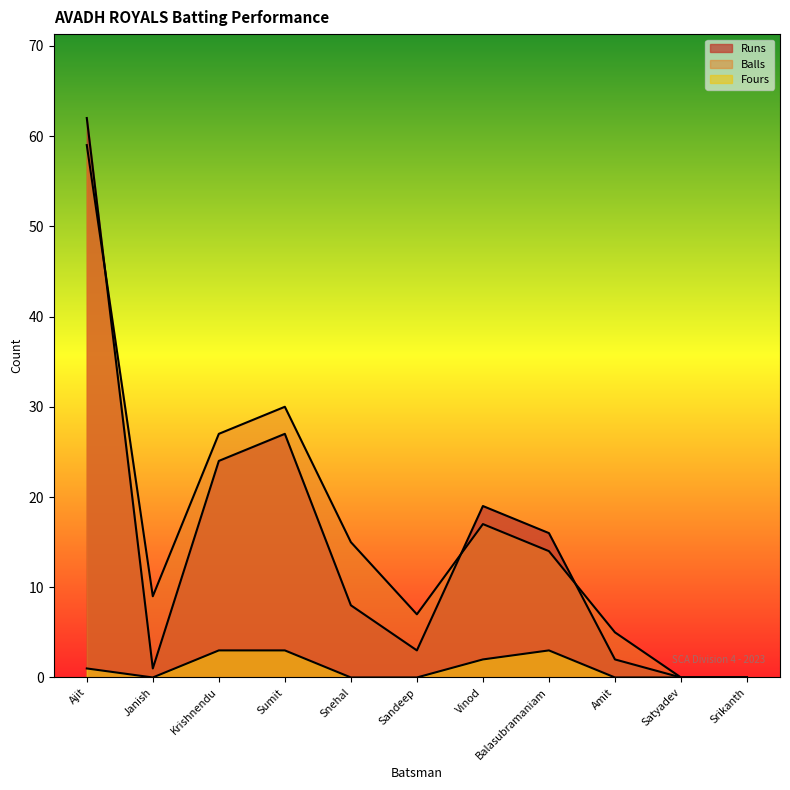

What is the difference between the maximum and second lowest values in the Fours series?

3